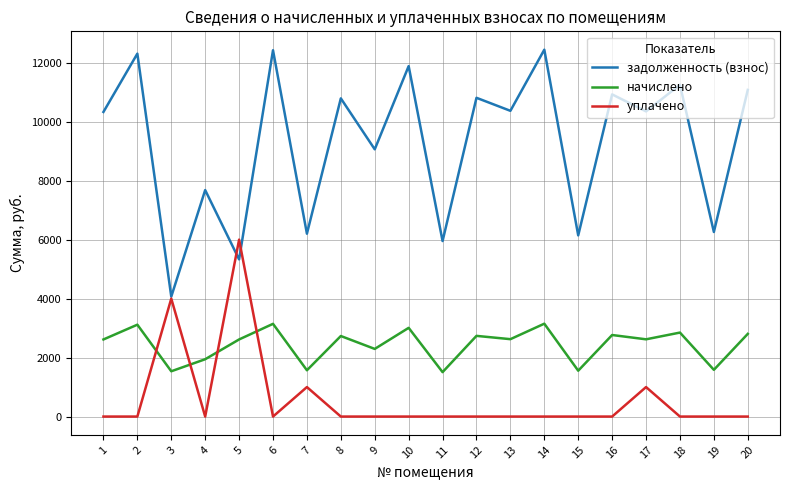

True or false: задолженность (взнос) has a value of 2593.8 at 10.

False